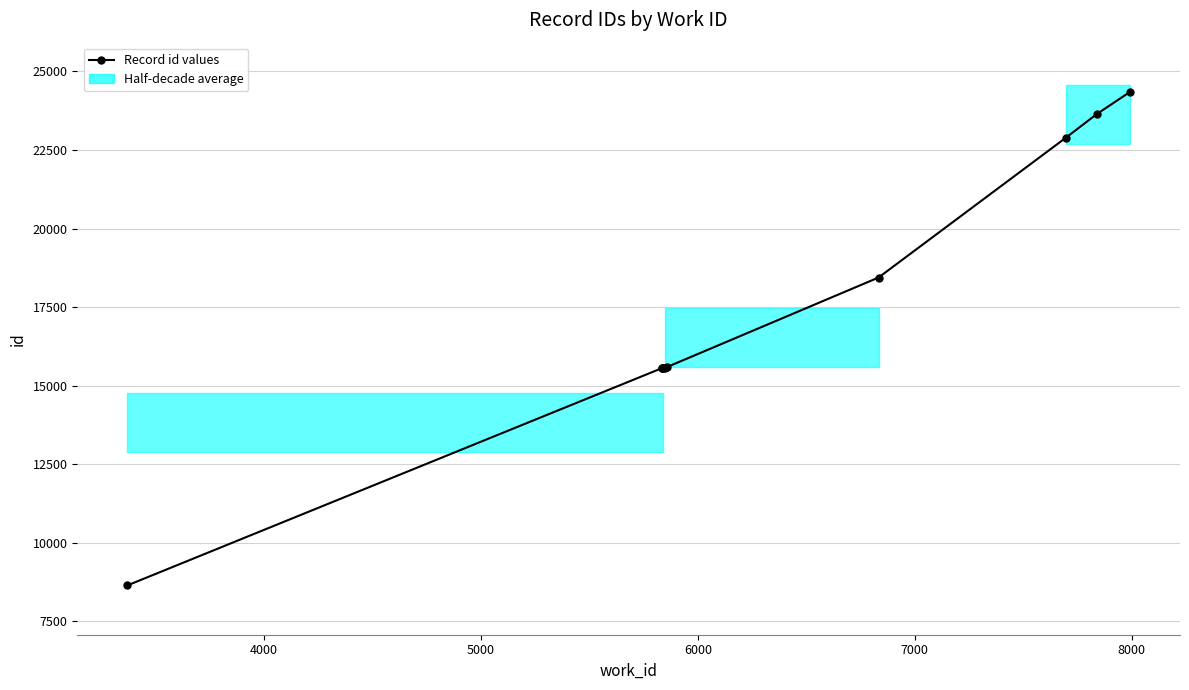

How many data points are less than 15590?

5